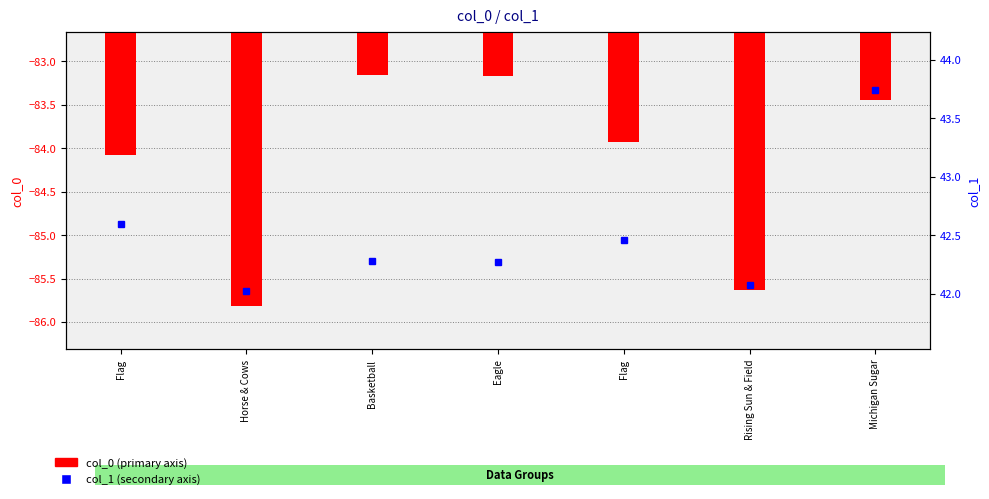

What is the lowest value of the col_1 series?

42.0